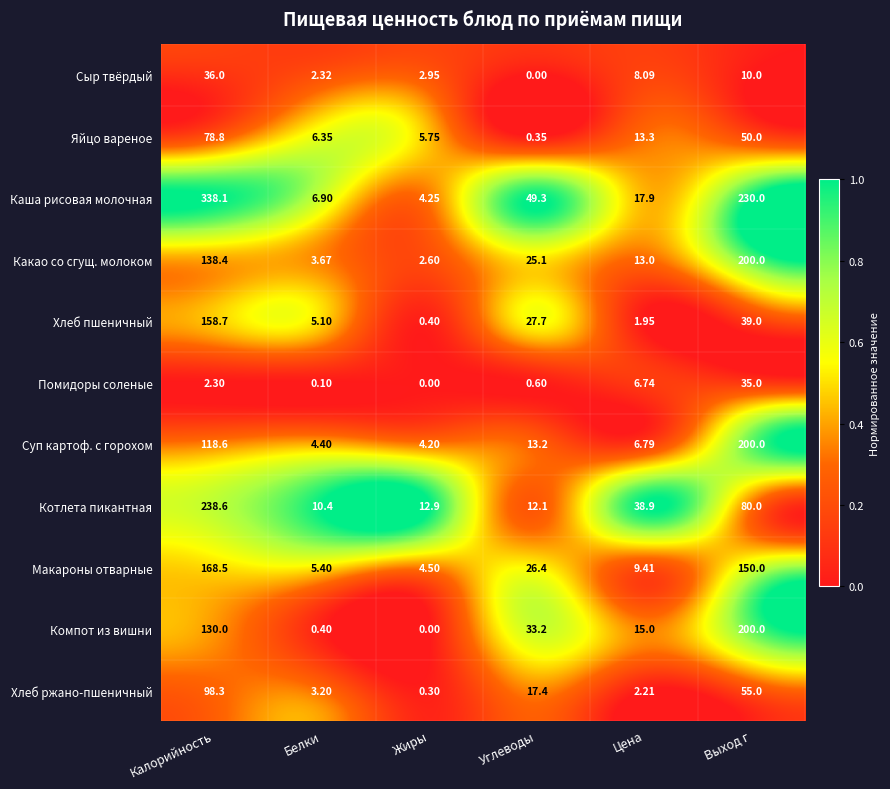

Which series changed the most between Калорийность and Белки?

Каша рисовая молочная